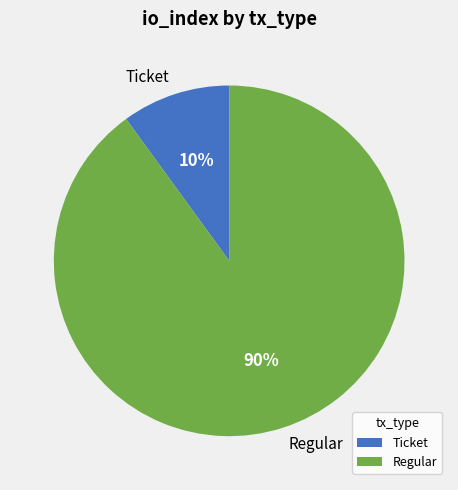

Rank the categories by value from highest to lowest.

Regular, Ticket